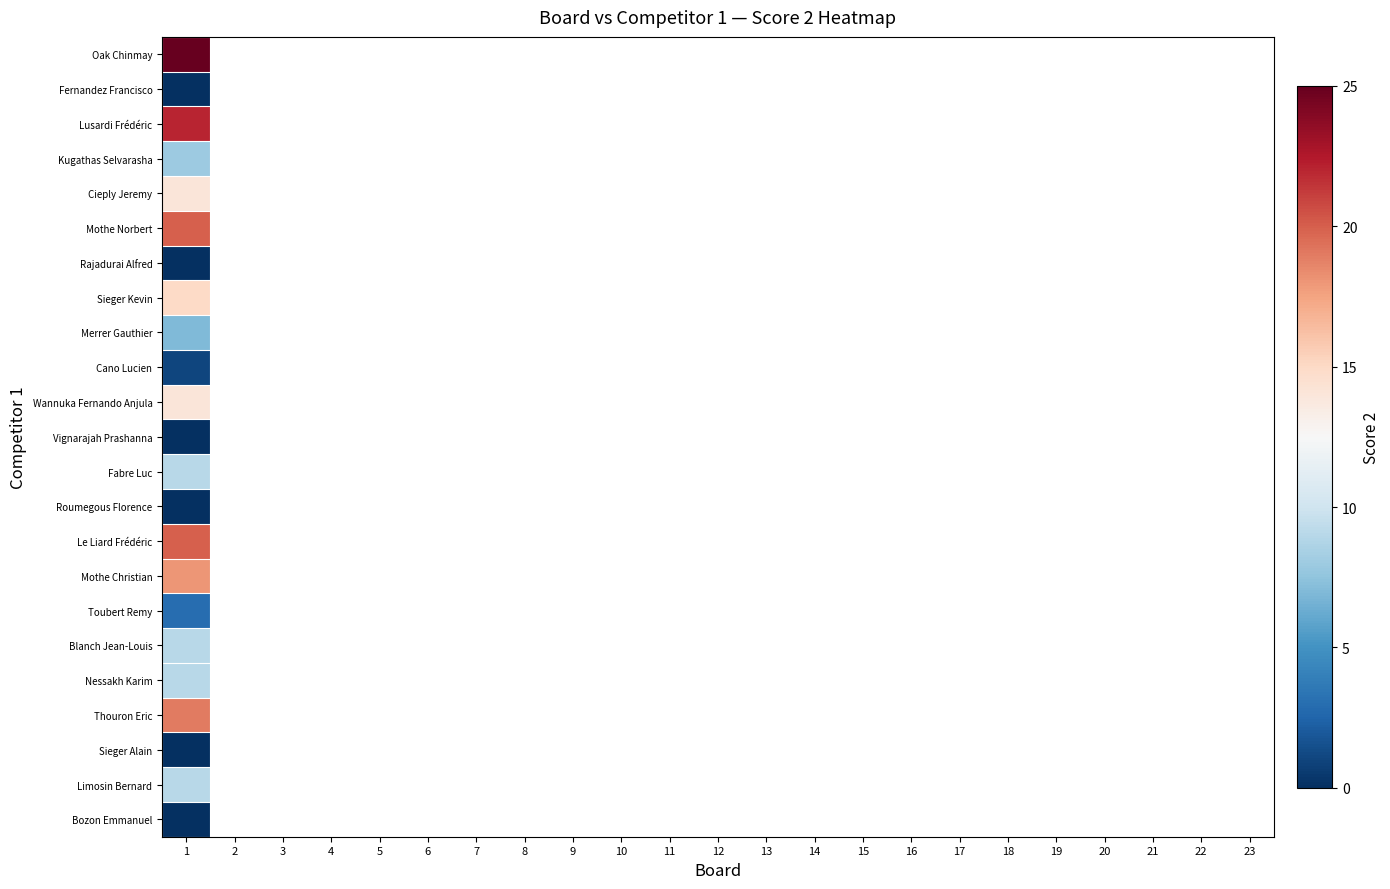

Which category has the lowest value in the Mothe Norbert series?

1